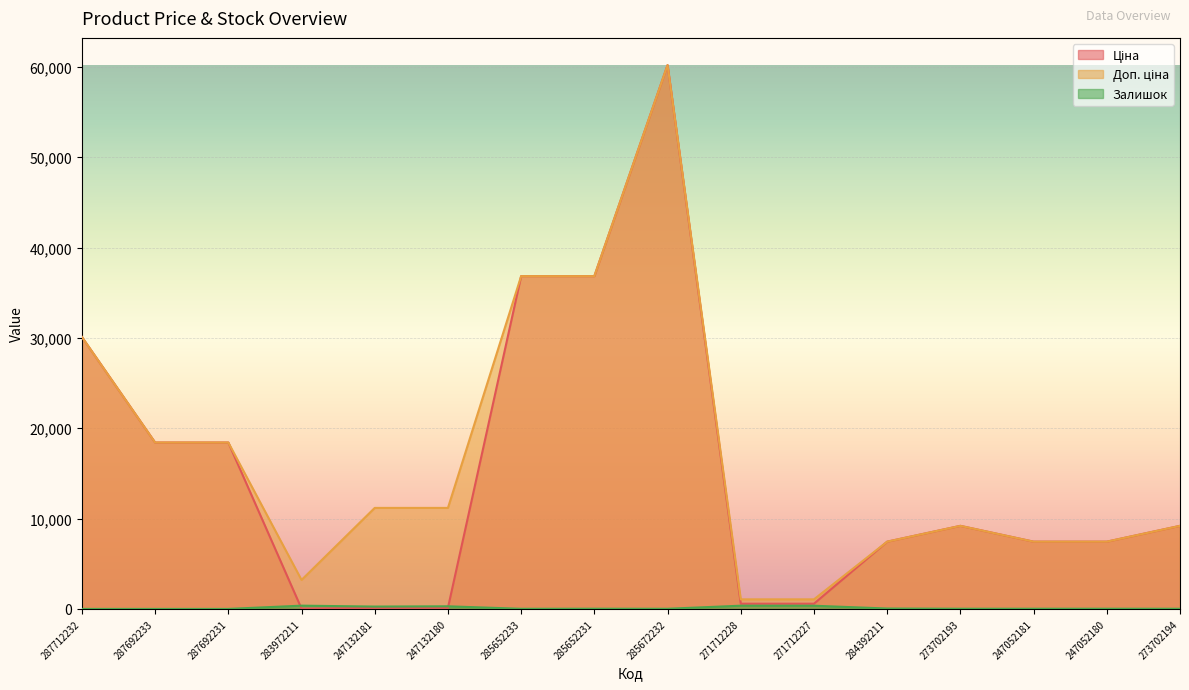

How many interior local peaks does the Ціна series have?

2